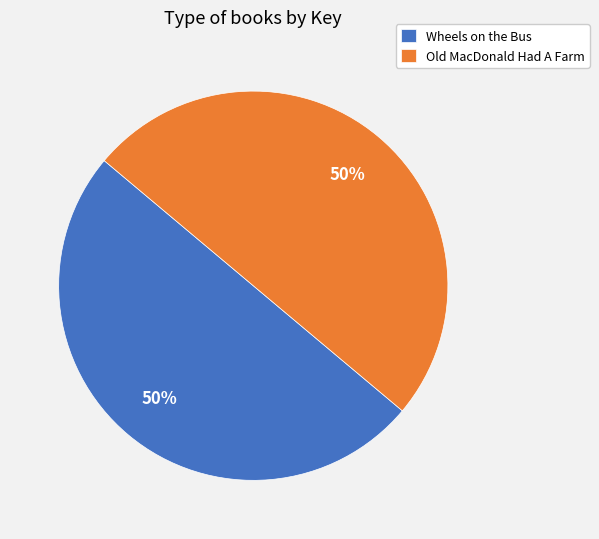

To the nearest percent, what is the average slice percentage?

50%